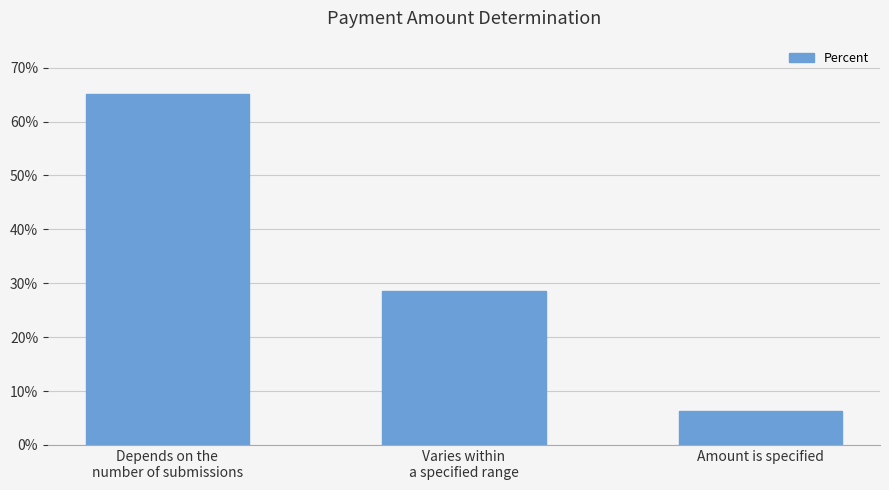

List the labels in order of value, smallest first.

Amount is specified, Varies within
a specified range, Depends on the
number of submissions